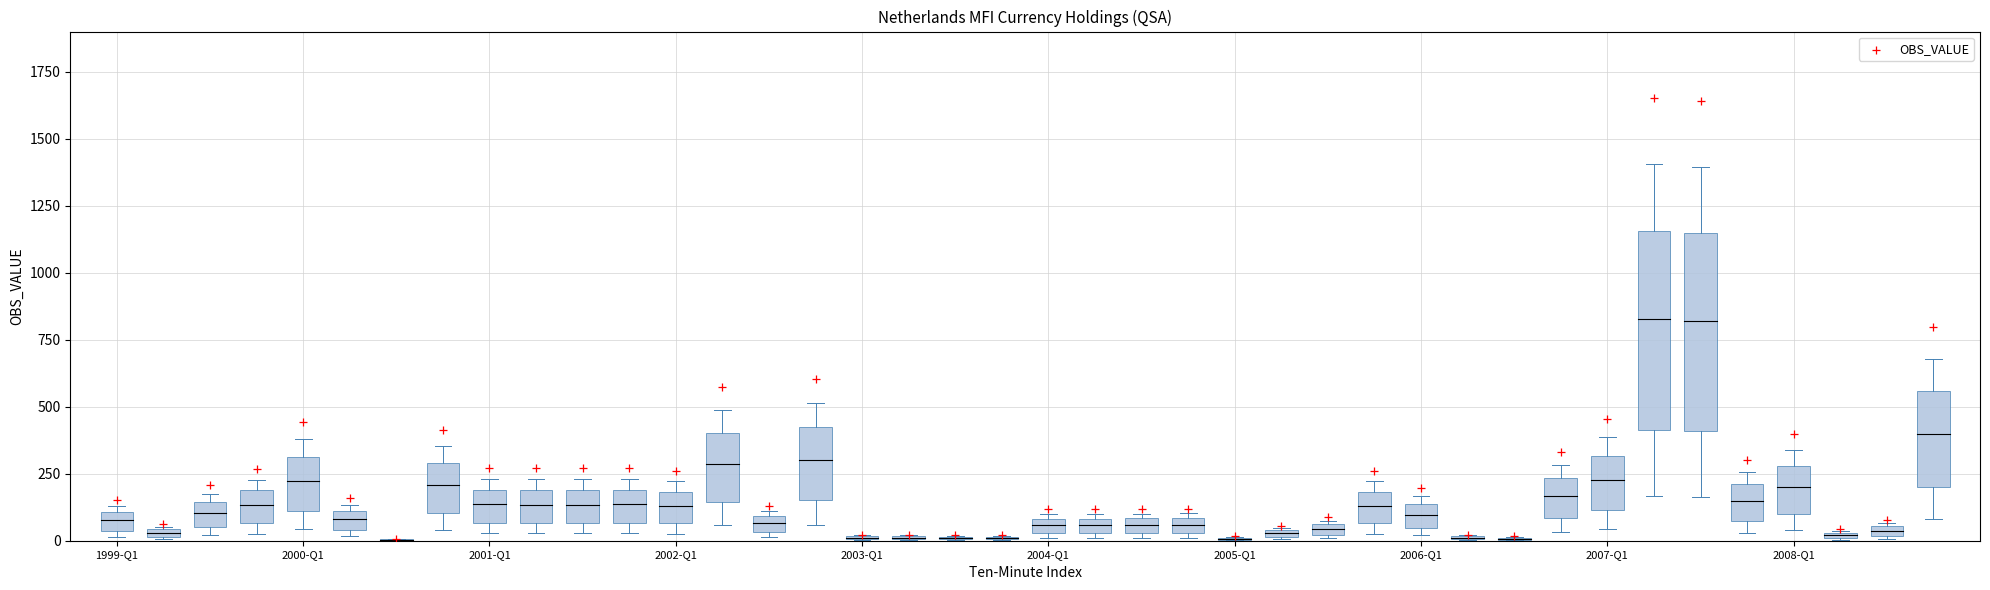

What is the range of Y values (max minus min)?

1646